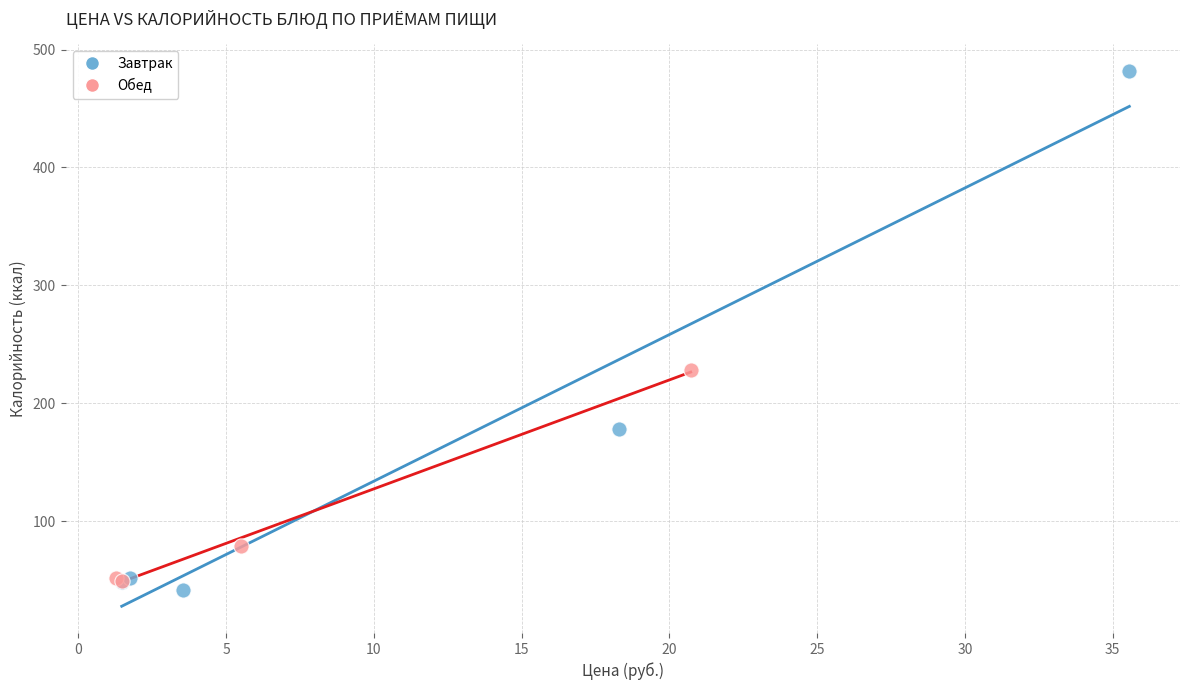

Which series reaches the maximum Y coordinate?

Завтрак